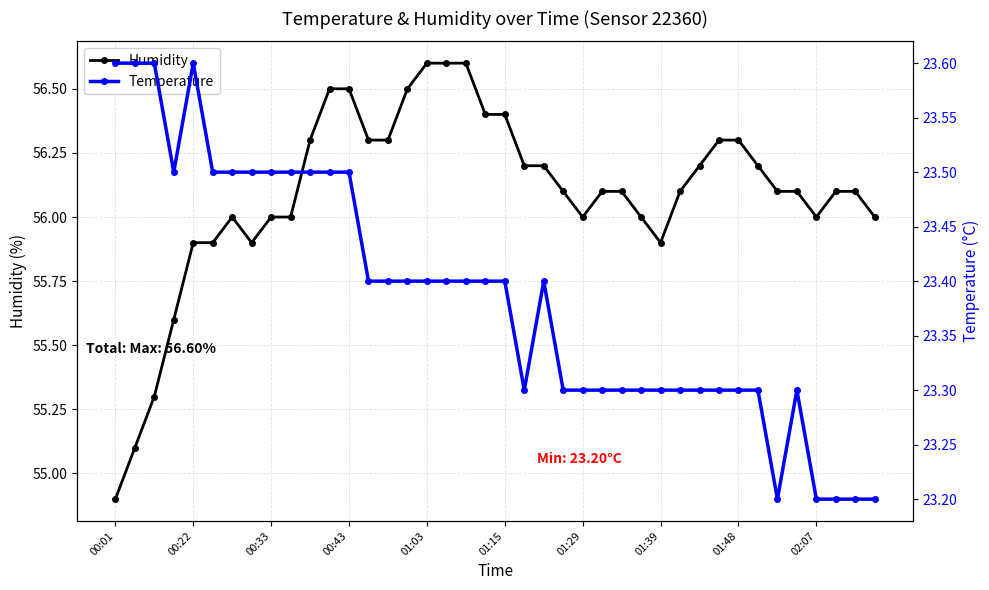

Rank the series by their average value, from lowest to highest.

Temperature, Humidity